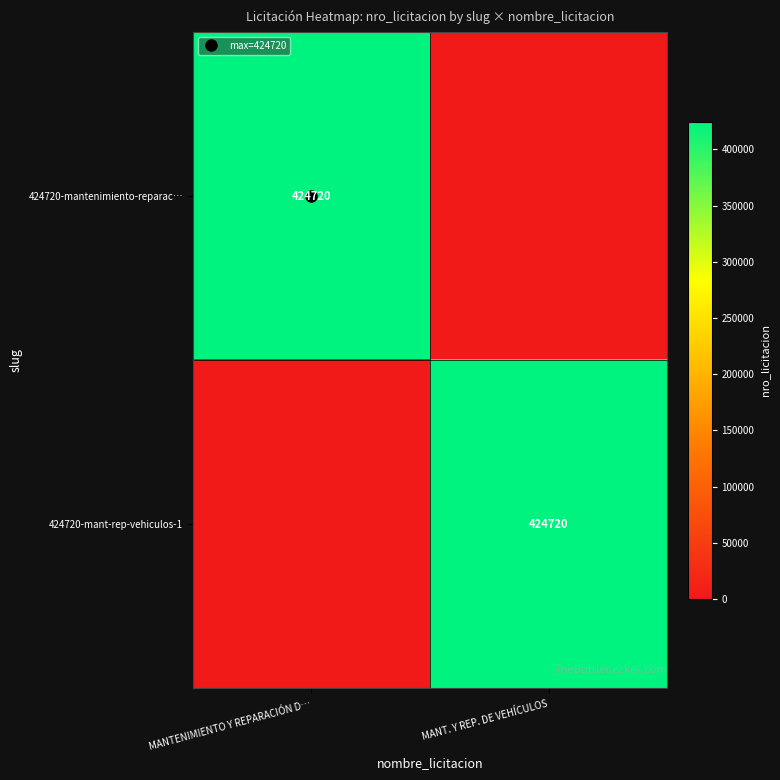

What is the highest value of the 424720-mant-rep-vehiculos-1 series?

424720